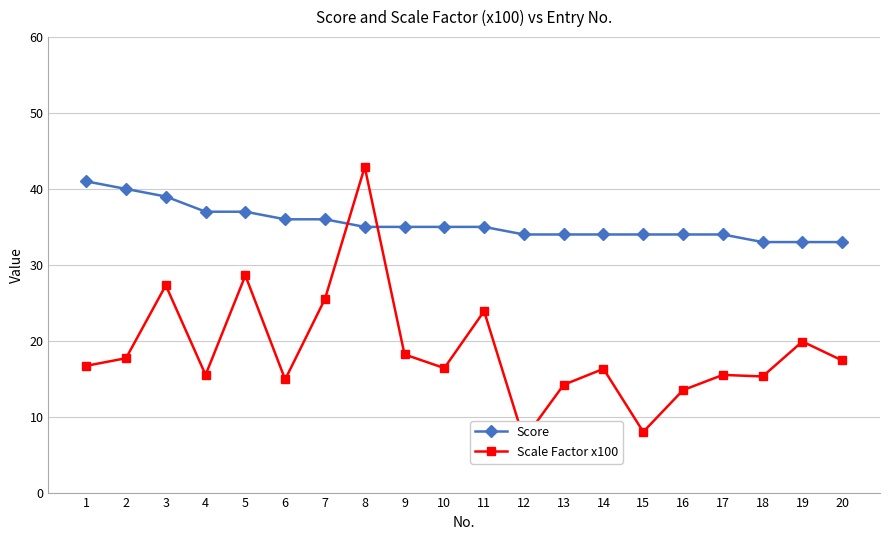

How many interior local valleys does the Scale Factor x100 series have?

6